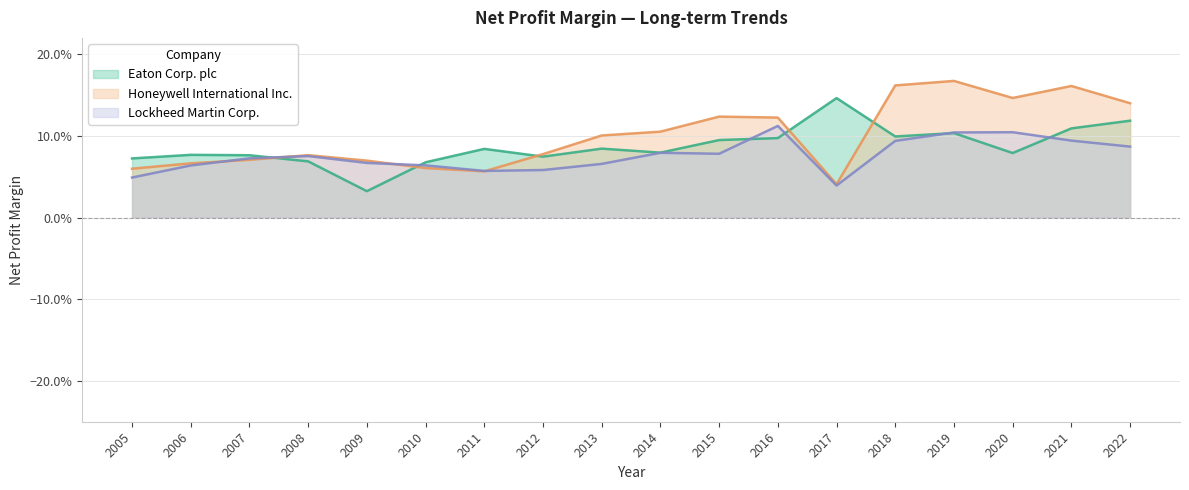

Rank the series by their average value, from lowest to highest.

Lockheed Martin Corp., Eaton Corp. plc, Honeywell International Inc.